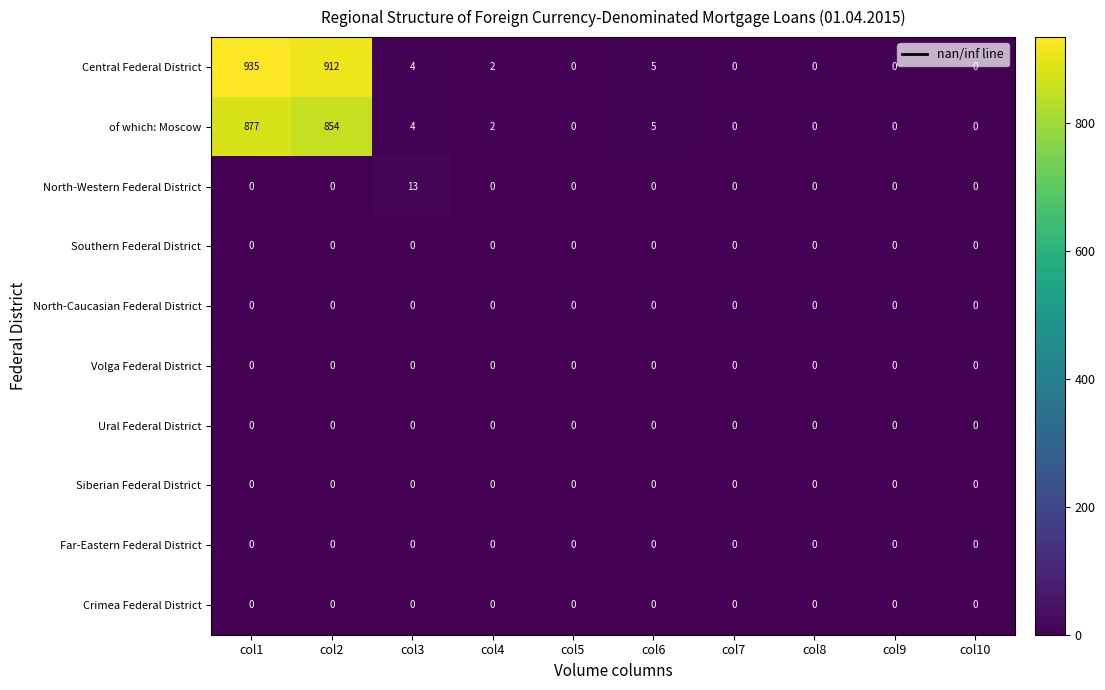

True or false: North-Western Federal District has a value of -7 at col10.

False